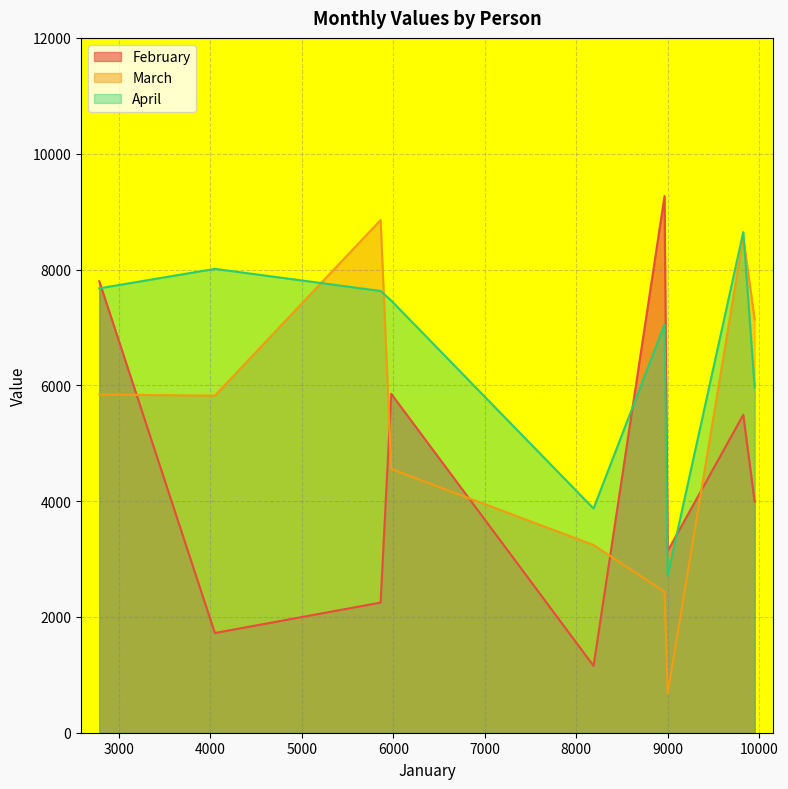

What is the maximum value shown in the chart?

9269